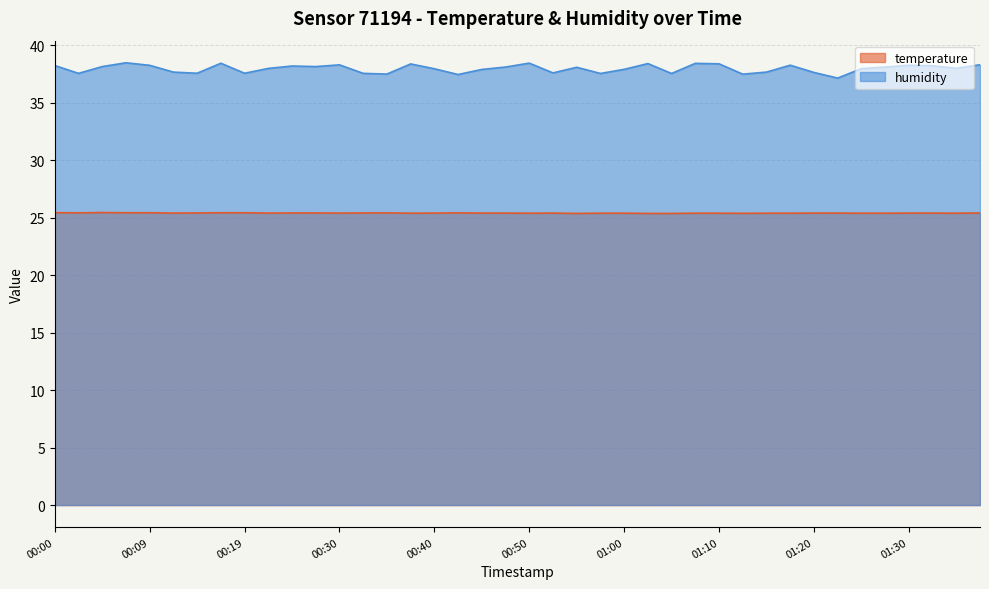

Where is the first local minimum for temperature?

00:02